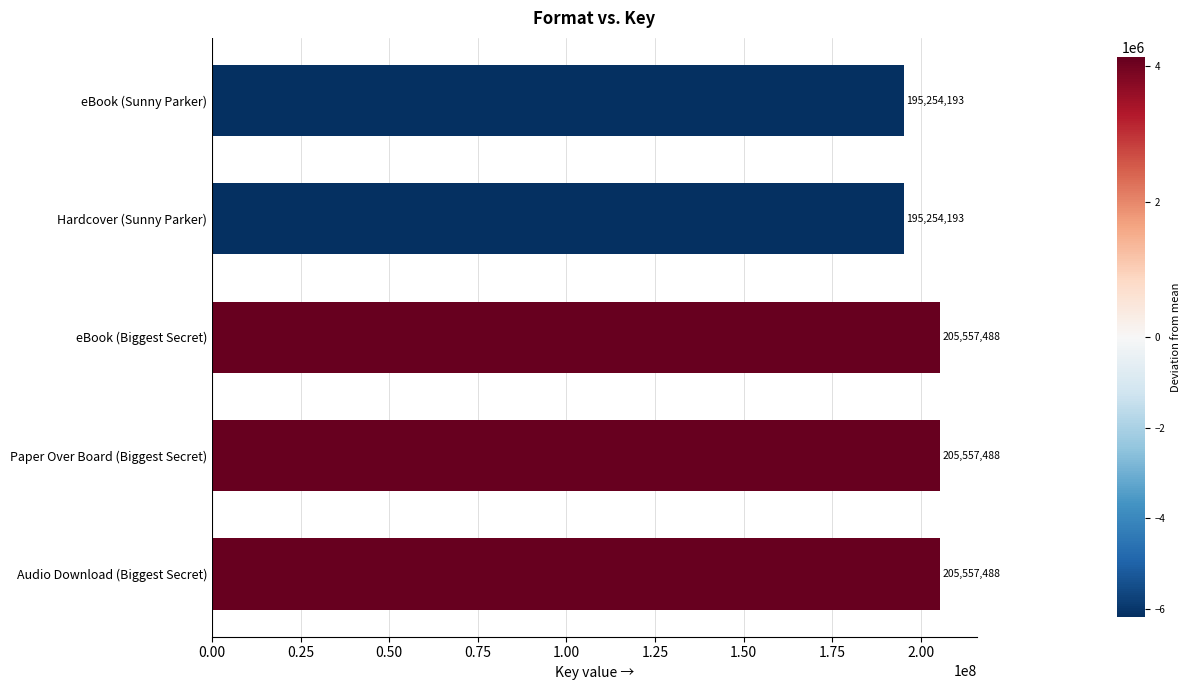

What is the ratio of the value at Hardcover (Sunny Parker) to the value at eBook (Biggest Secret)?

0.9